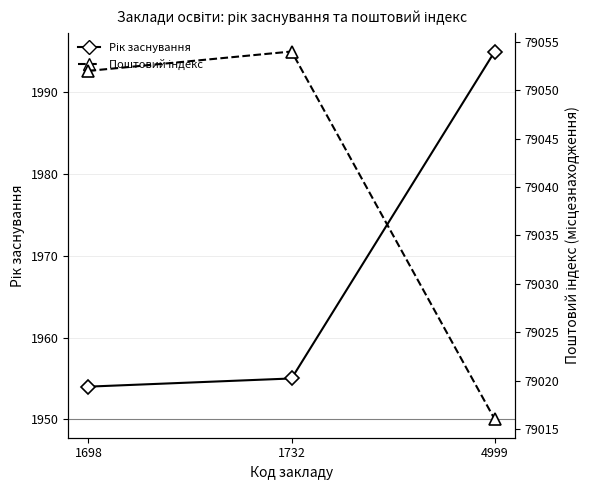

What is the value of the Поштовий індекс point at the 1st from the left?

79052